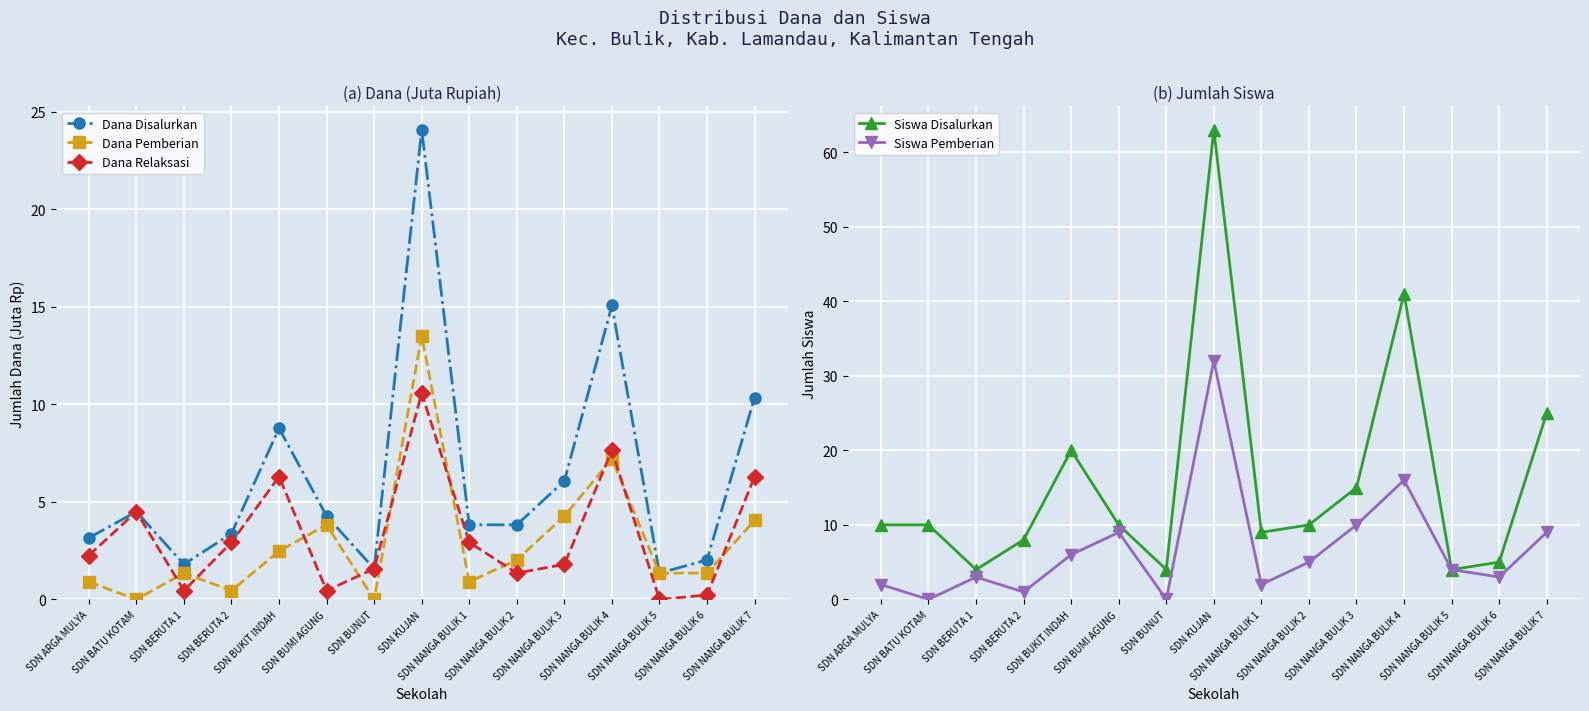

At which label is Siswa Pemberian closest to 16?

SDN NANGA BULIK 4